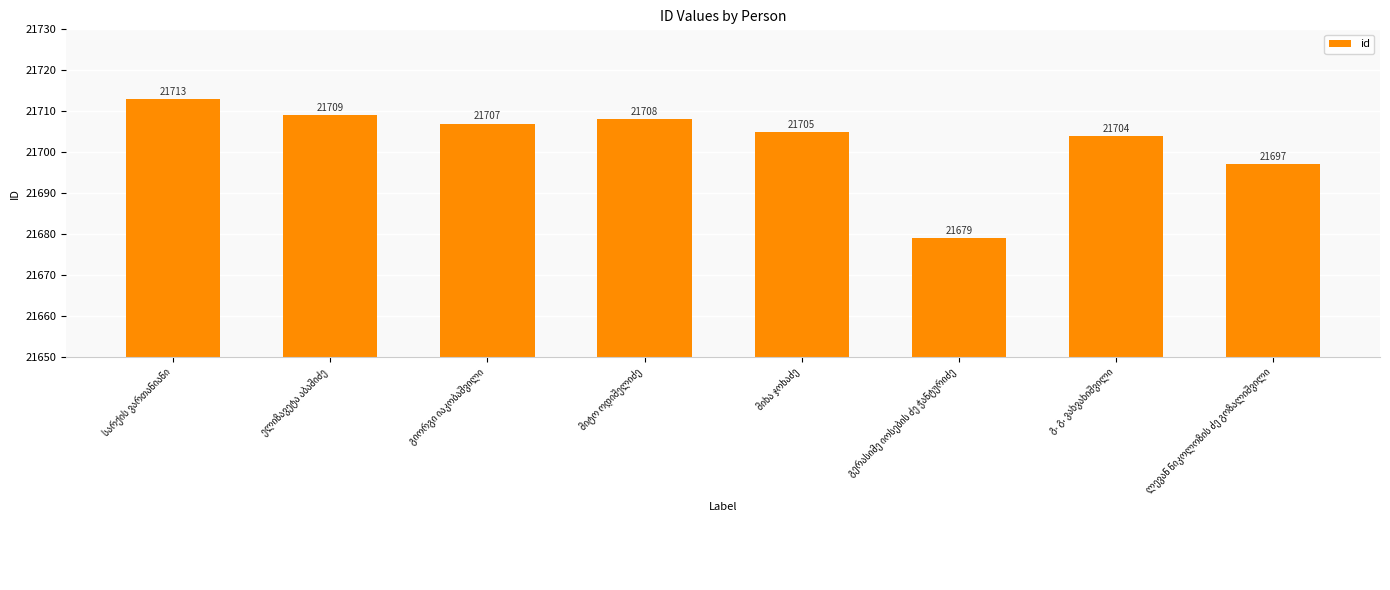

What is the value of the 3rd bar from the left?

21707